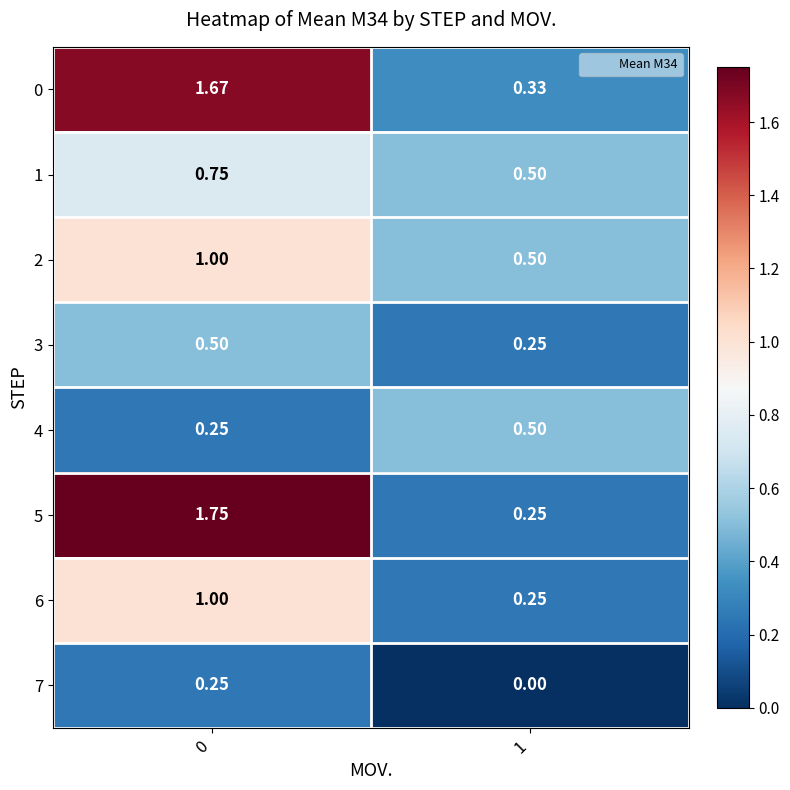

Is the value of 6 at 0 greater than the value of 2 at 1?

Yes